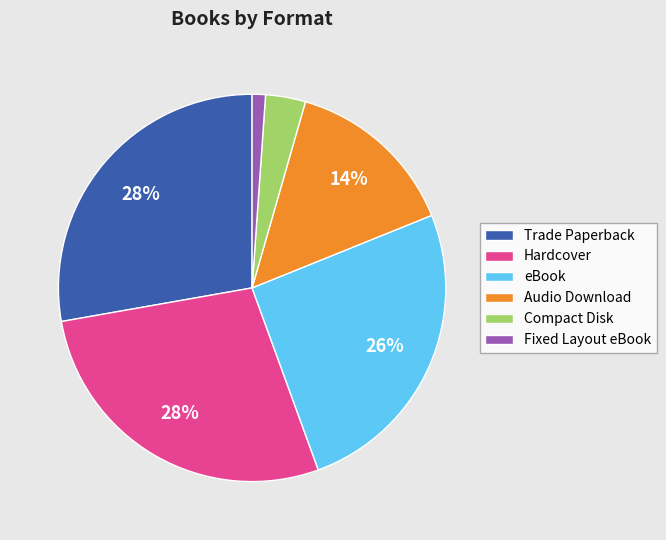

To the nearest percent, what percentage of the pie is eBook?

26%